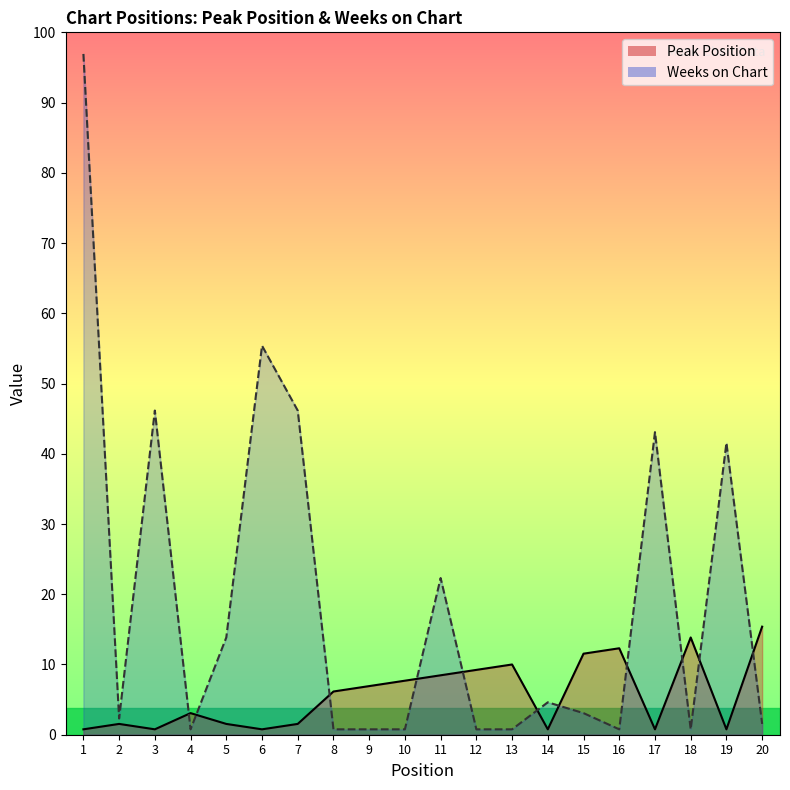

Which has a higher value, 2 or 11?

11